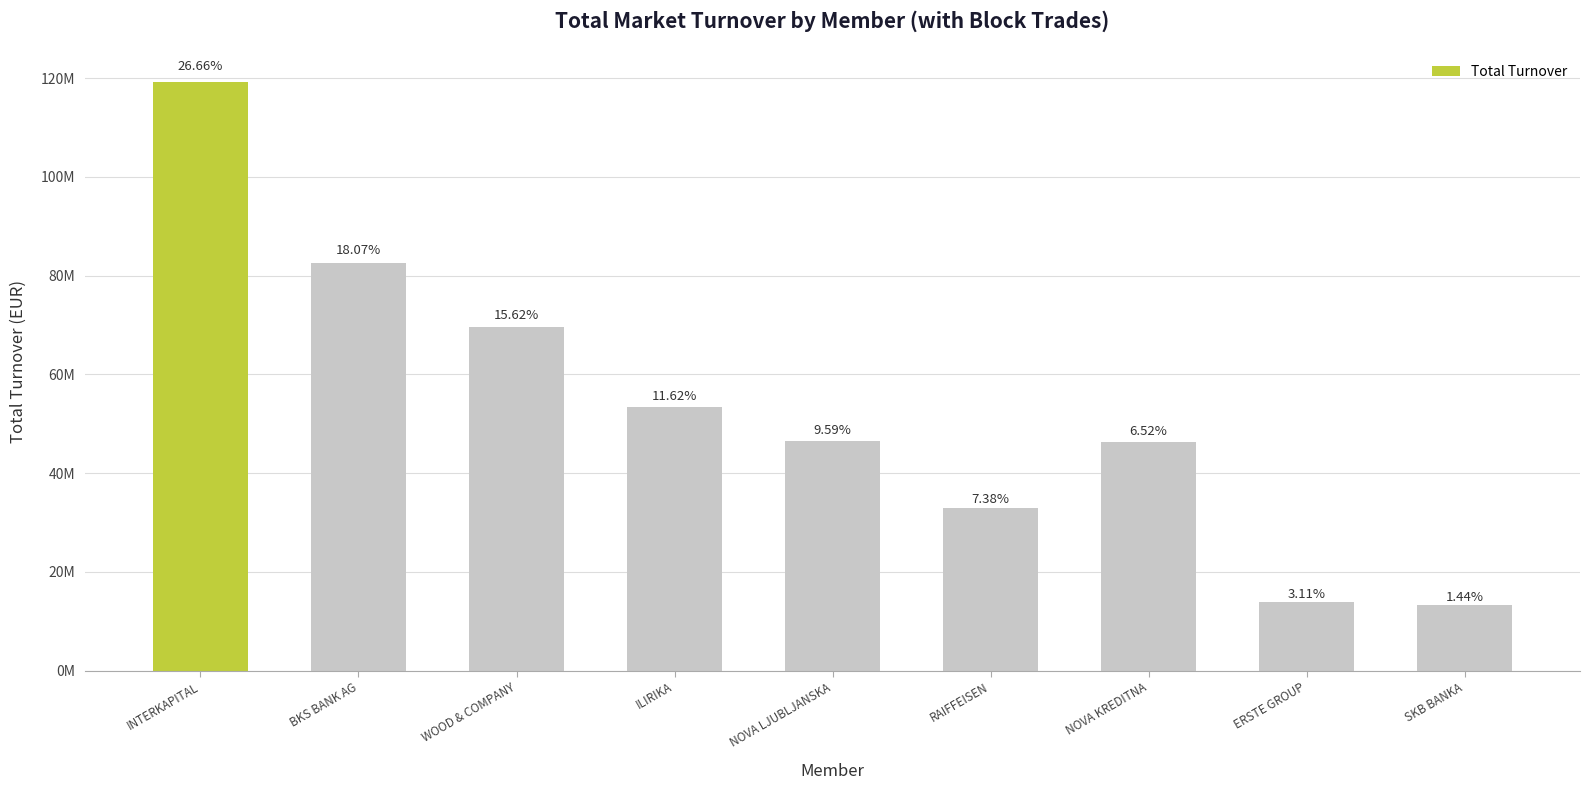

What is the label of the 5th bar from the right?

NOVA LJUBLJANSKA